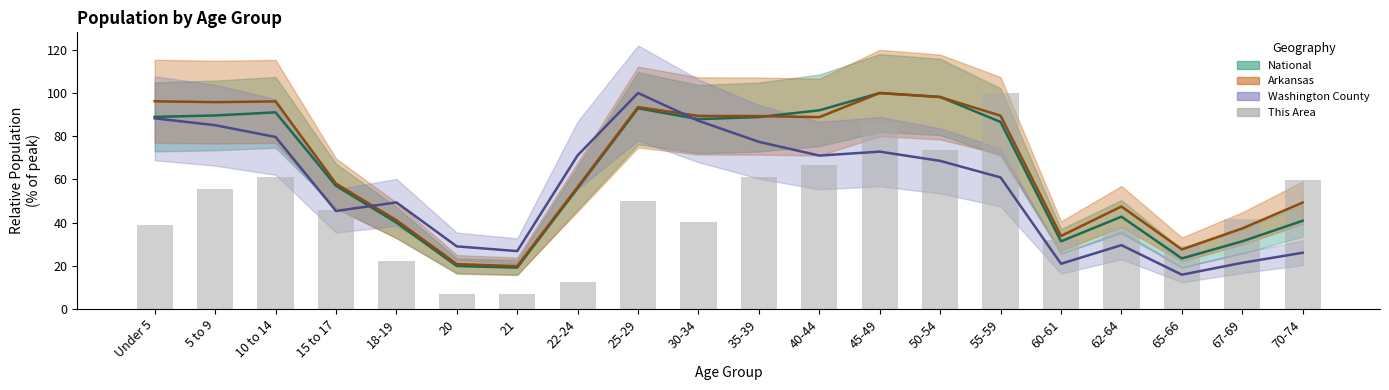

At which category does the chart reach its minimum across all series?

20